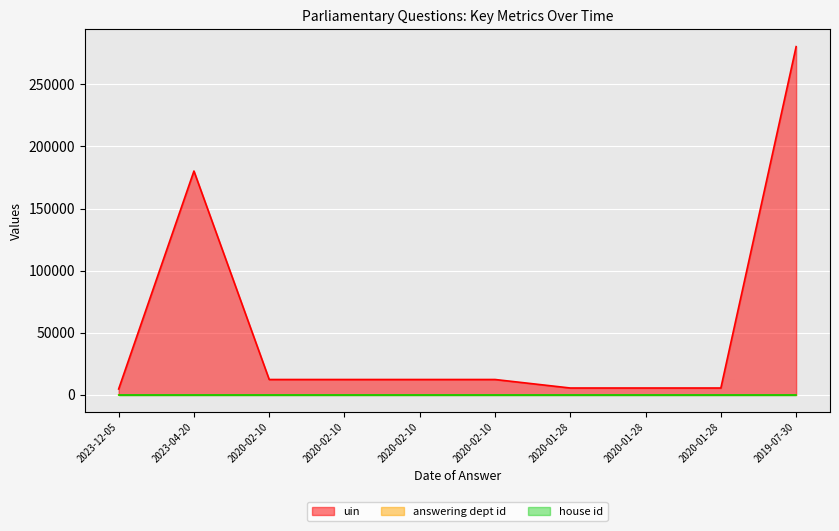

At which label is uin closest to 142552?

2023-04-20